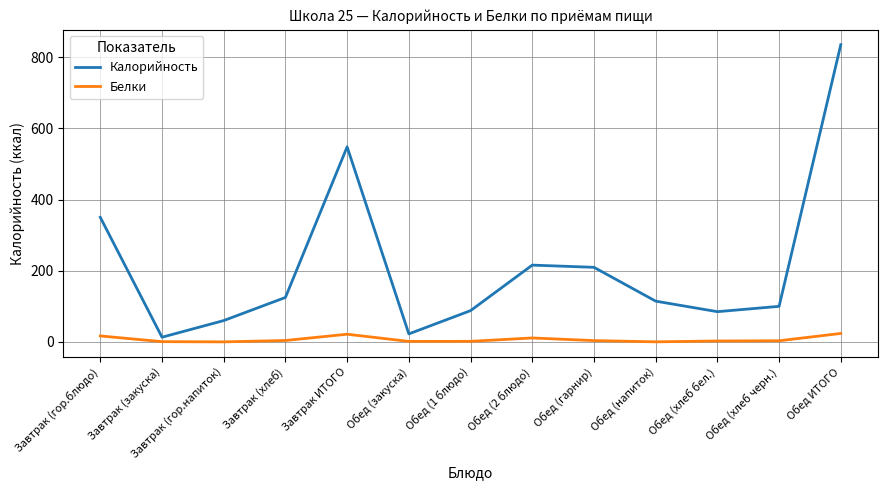

Rank the series at Завтрак (гор.блюдо) from highest to lowest value.

Калорийность, Белки